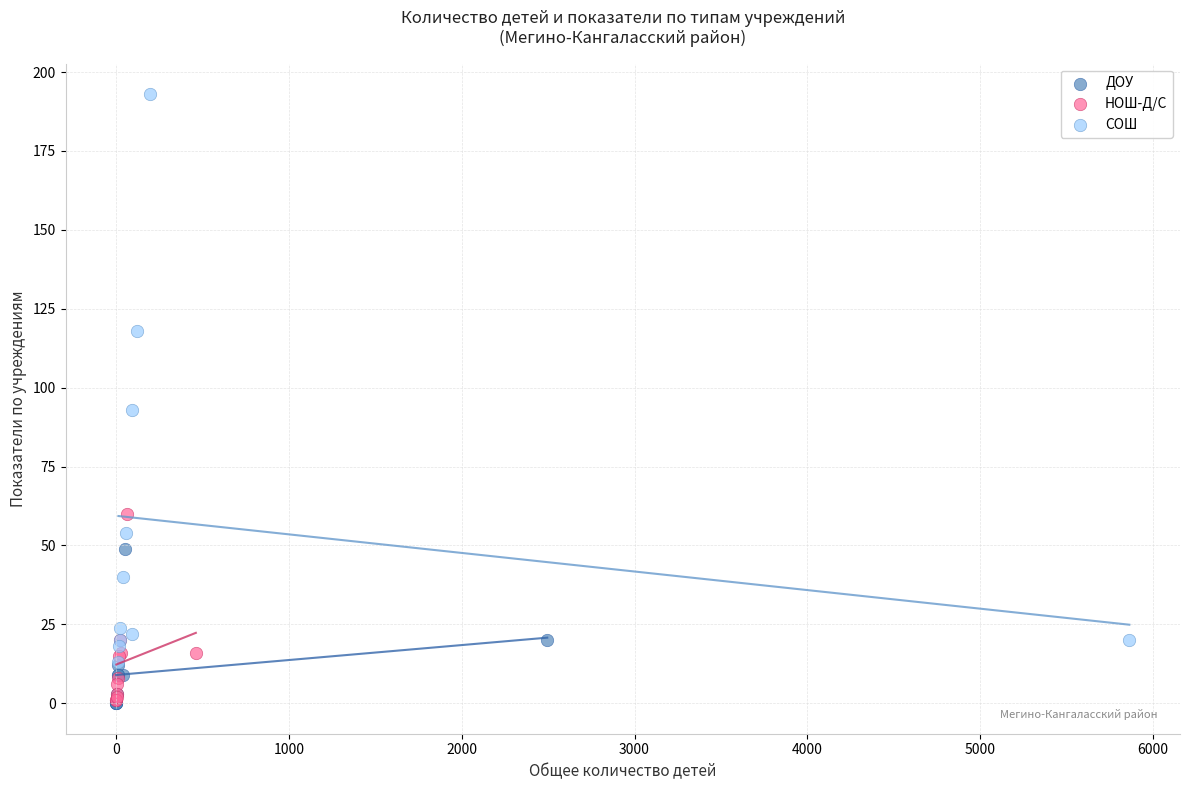

Which series reaches the maximum Y coordinate?

СОШ